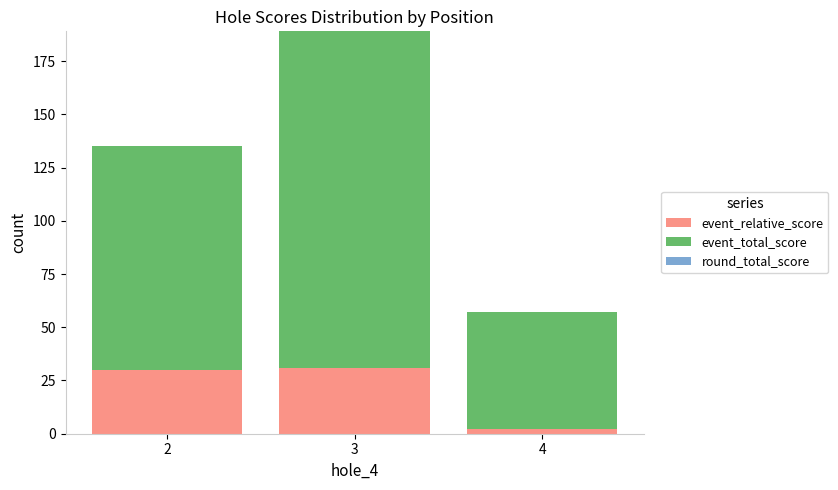

Reading left to right, what are the values for event_relative_score?

30	31	2